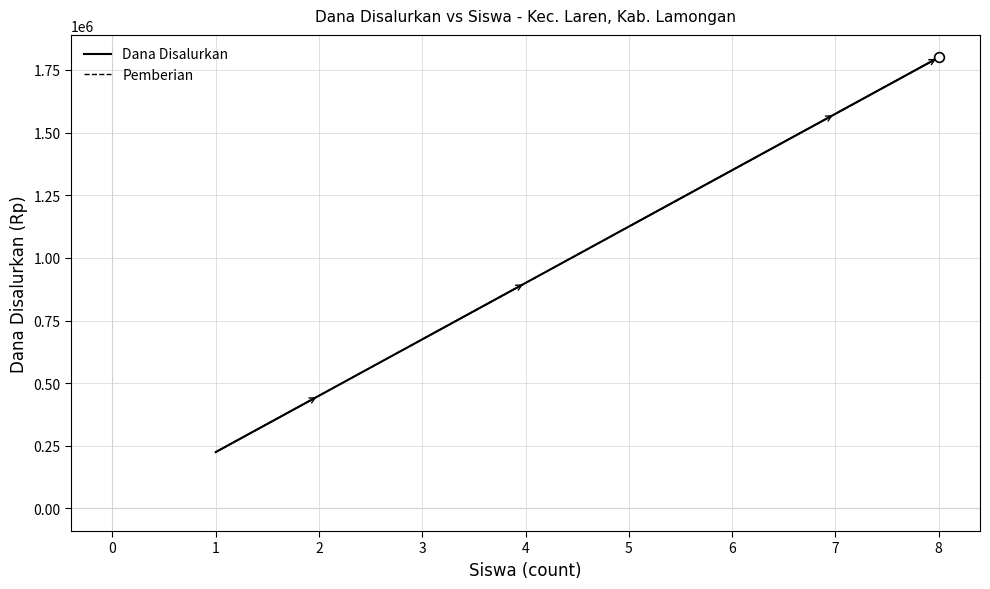

How many lines are shown in the chart?

2